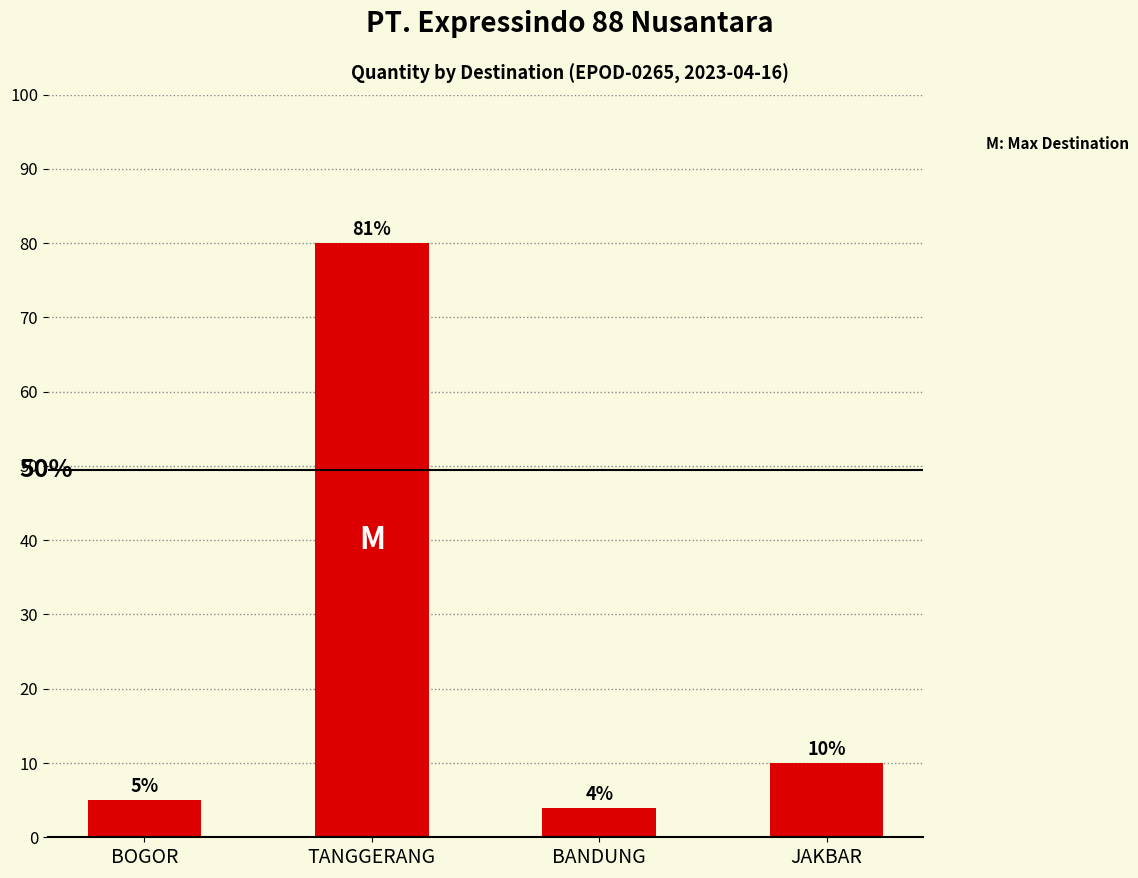

Which has a higher value, BOGOR or BANDUNG?

BOGOR